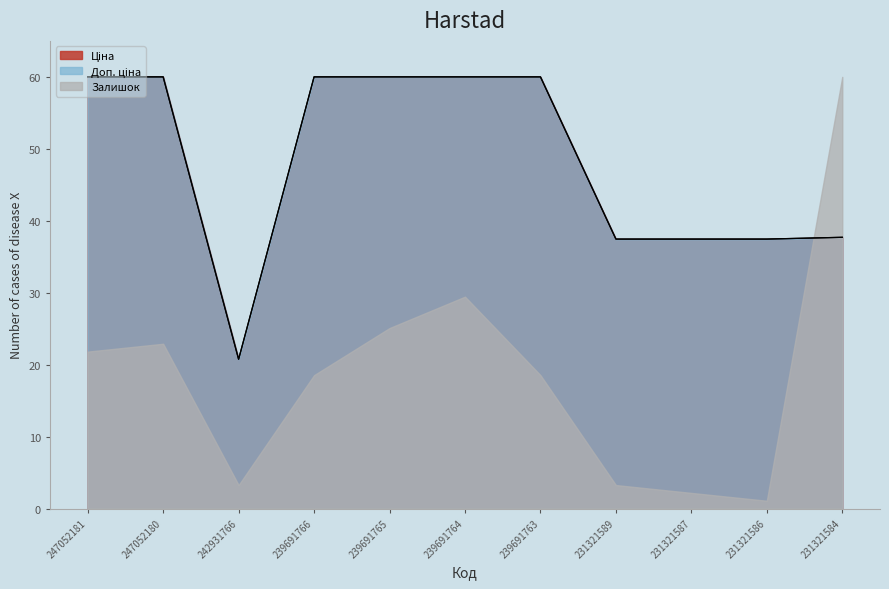

Which series has the largest range (max minus min)?

Залишок